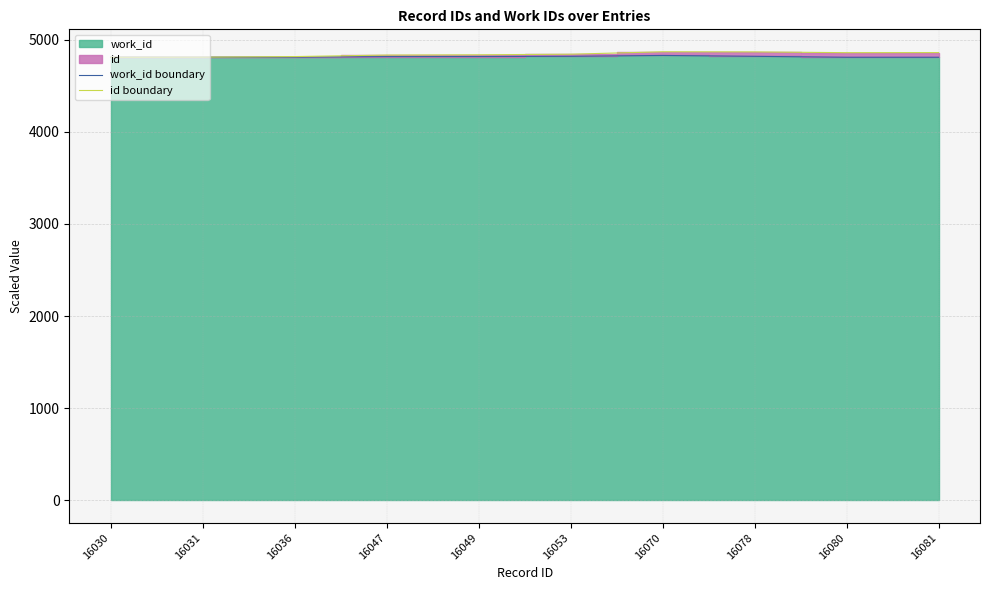

How many lines are shown in the chart?

2